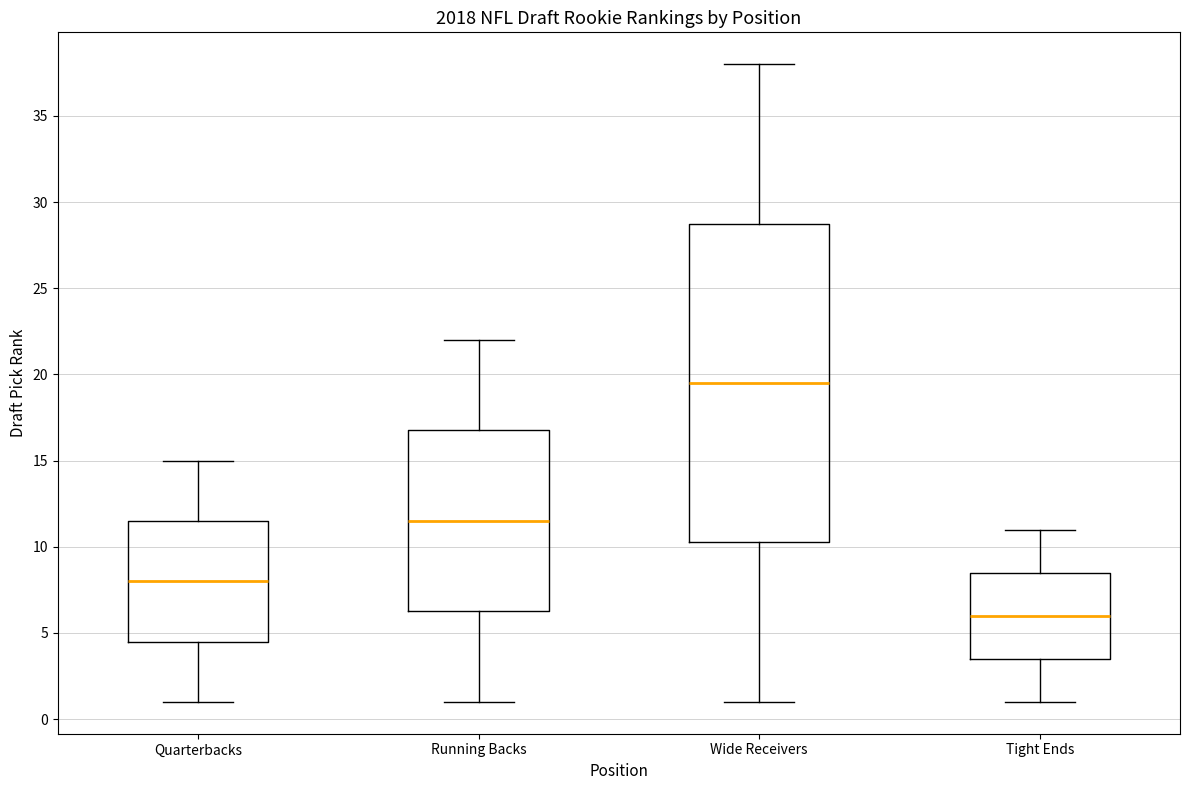

Reading left to right, read every box against the y-axis: the position of its median line, the range the box covers, and the ends of its whiskers. The values are not printed on the chart, so give them approximately, as read against the axis.

Quarterbacks: median 8.0, box 4.5 to 11.5, whiskers 1.0 to 15.0
Running Backs: median 11.5, box 6.5 to 17.0, whiskers 1.0 to 22.0
Wide Receivers: median 19.5, box 10.5 to 29.0, whiskers 1.0 to 38.0
Tight Ends: median 6.0, box 3.5 to 8.5, whiskers 1.0 to 11.0